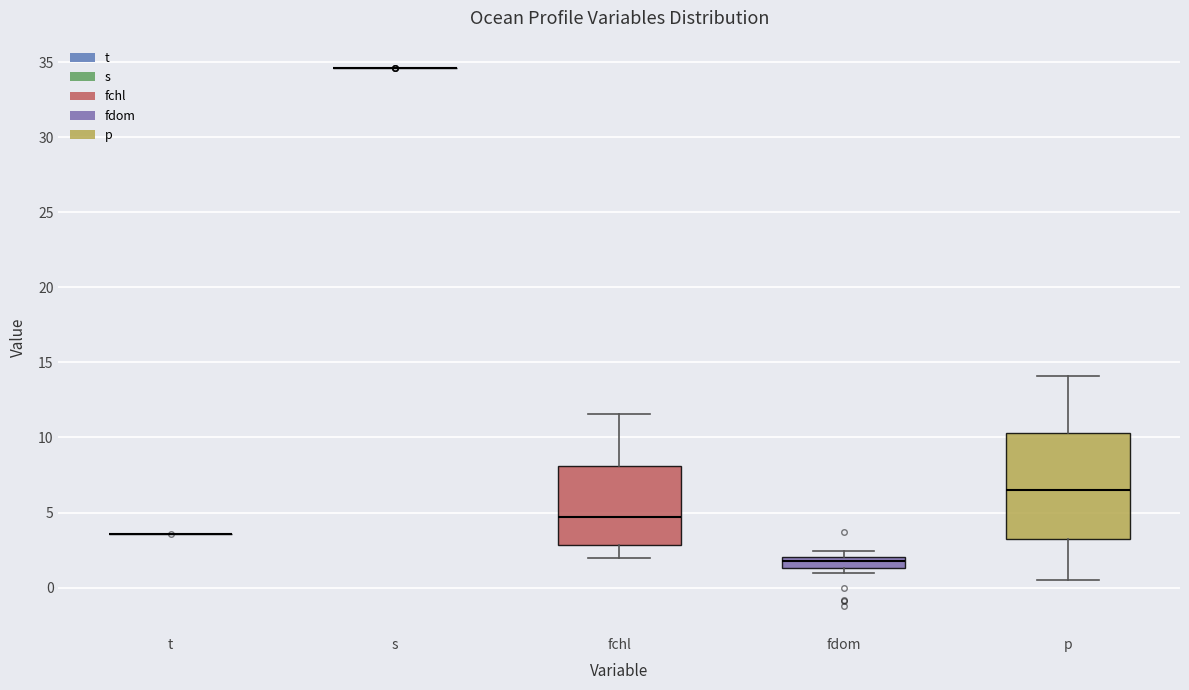

Comparing the boxes themselves (not the whiskers), which one is the tallest?

p